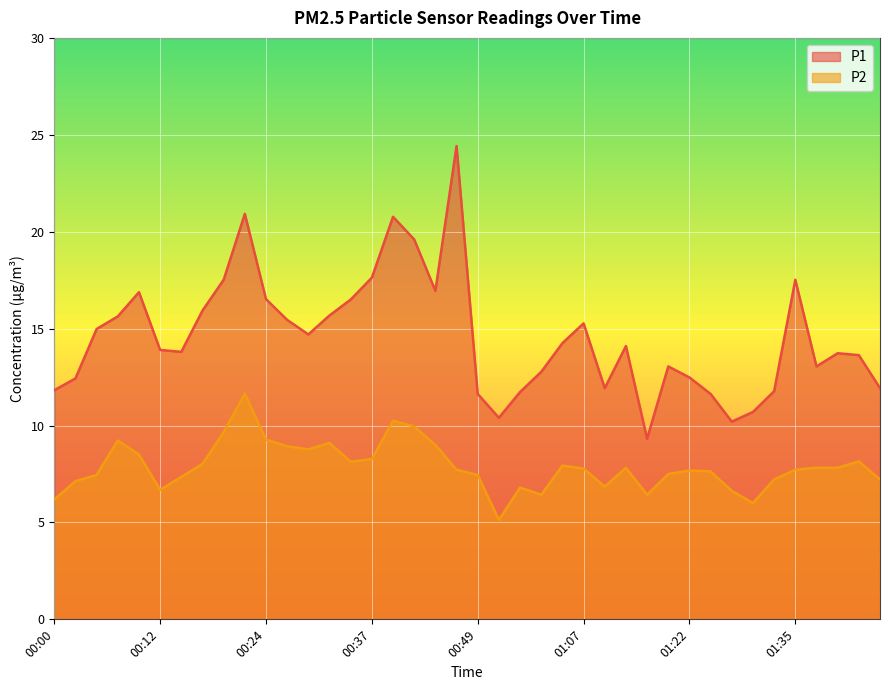

True or false: P2 has a value of 3.9 at 00:47.

False